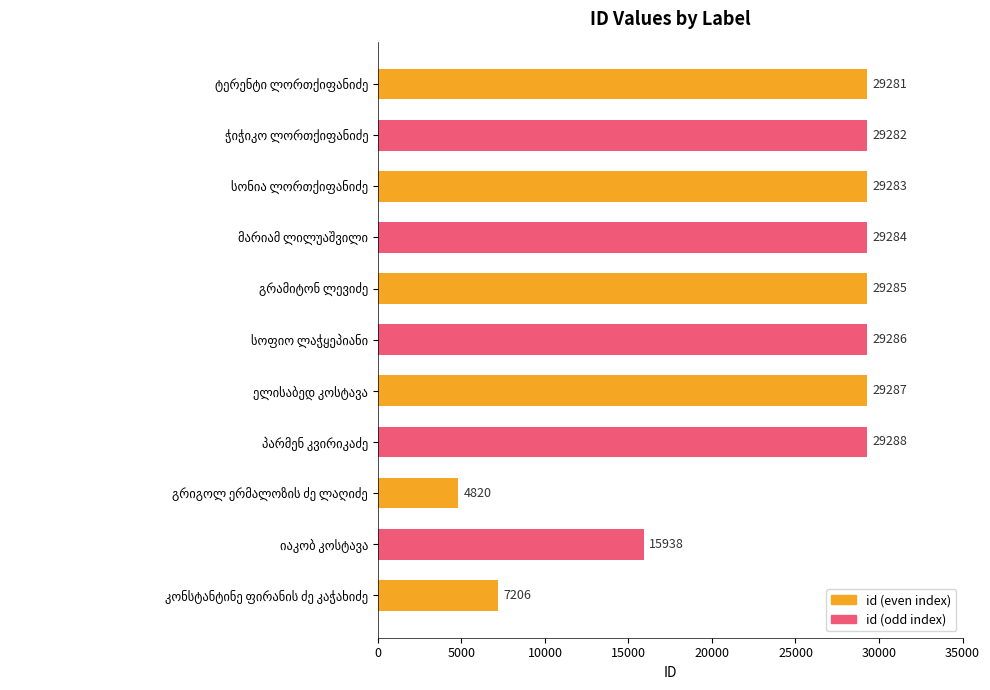

What is the difference between the maximum and minimum values?

24468